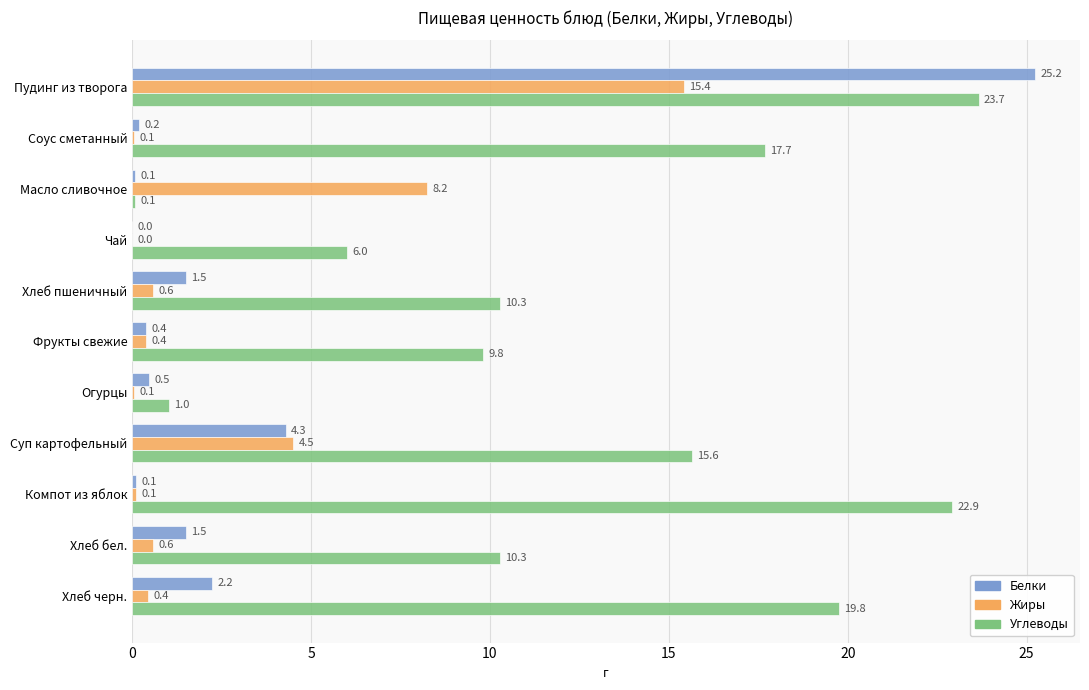

Count the number of data series in this chart.

3